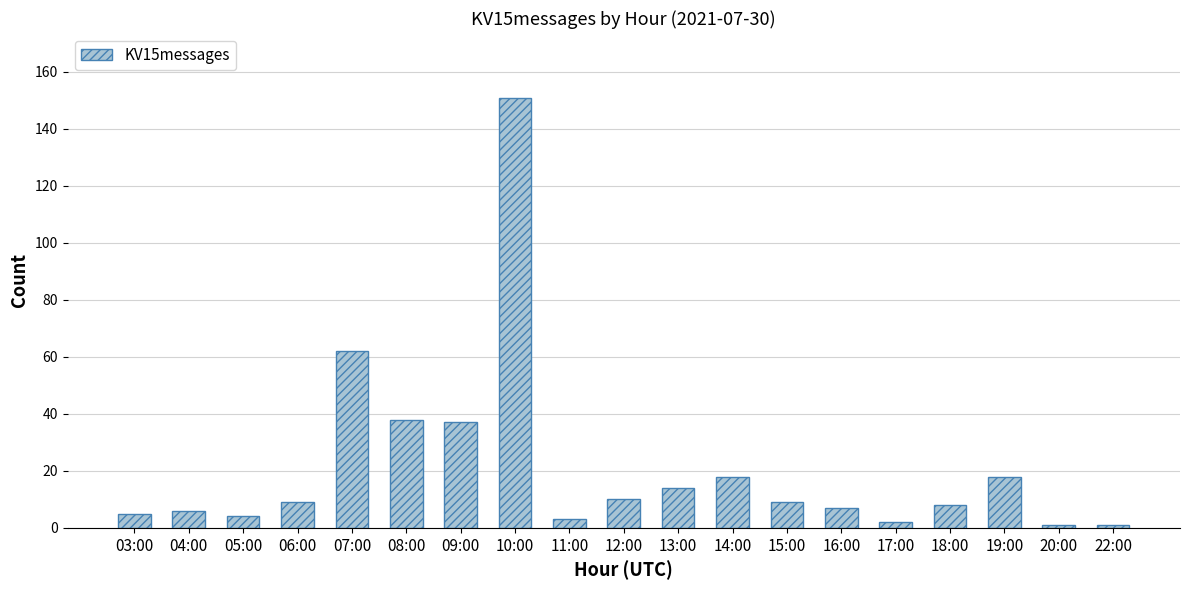

What is the label of the 16th bar from the left?

18:00